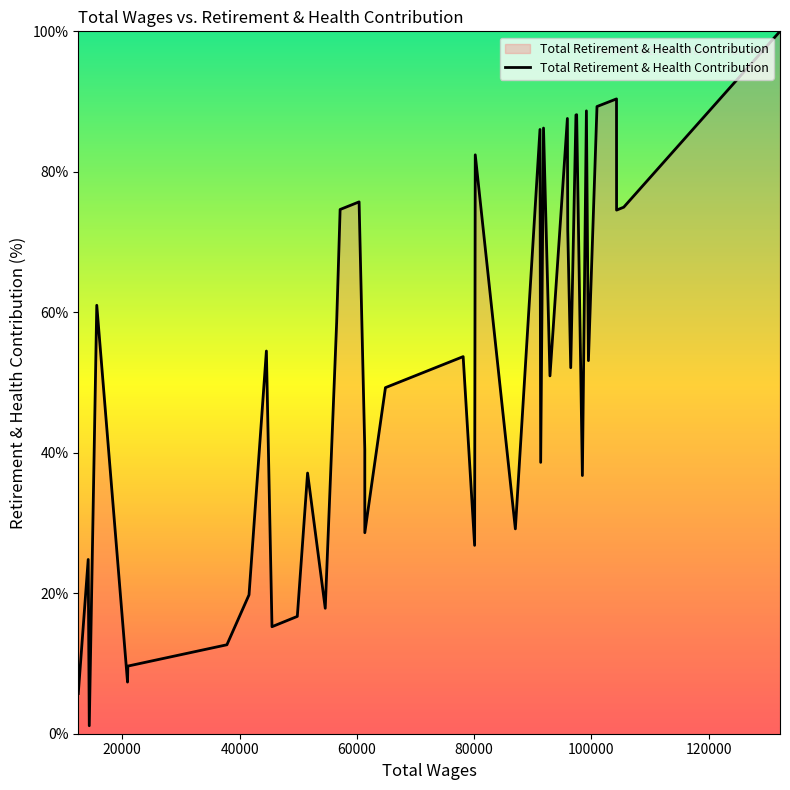

What is the difference between the maximum and minimum values?

98.9